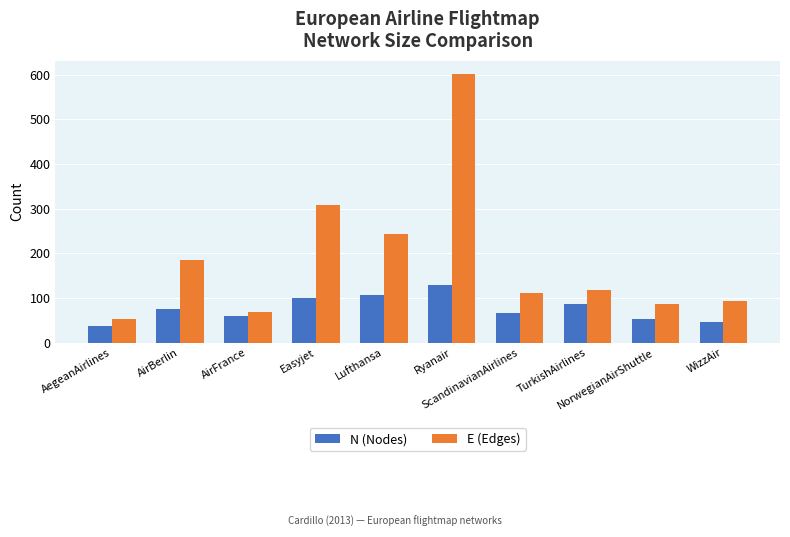

What is the difference between the maximum and minimum values in the E (Edges) series?

548